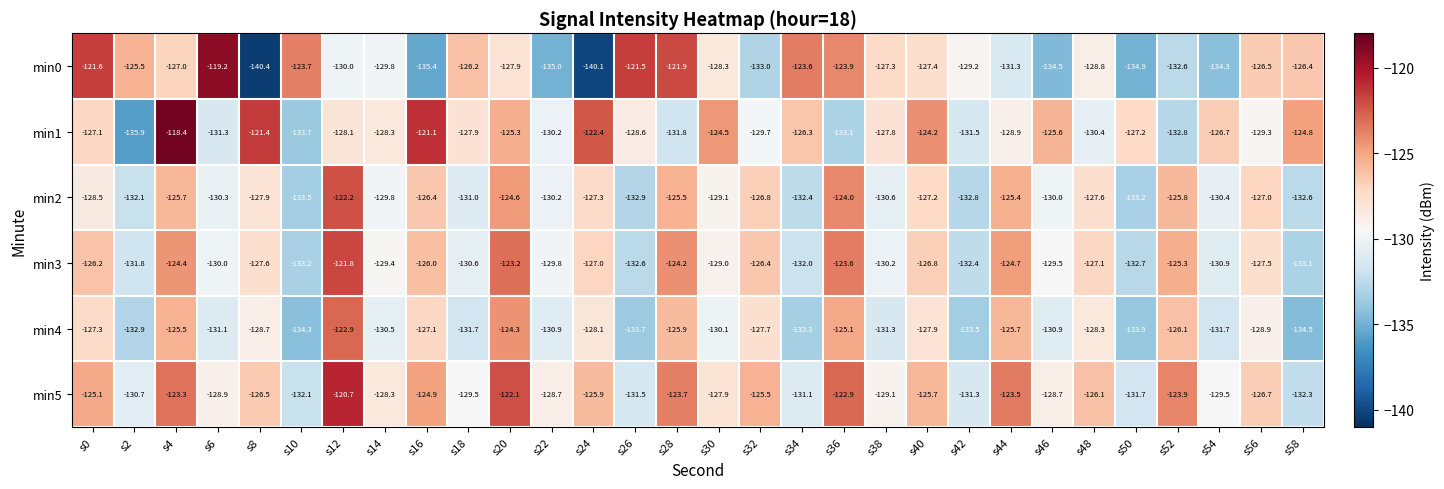

What is the difference between the min1 values at s56 and s6?

2.0